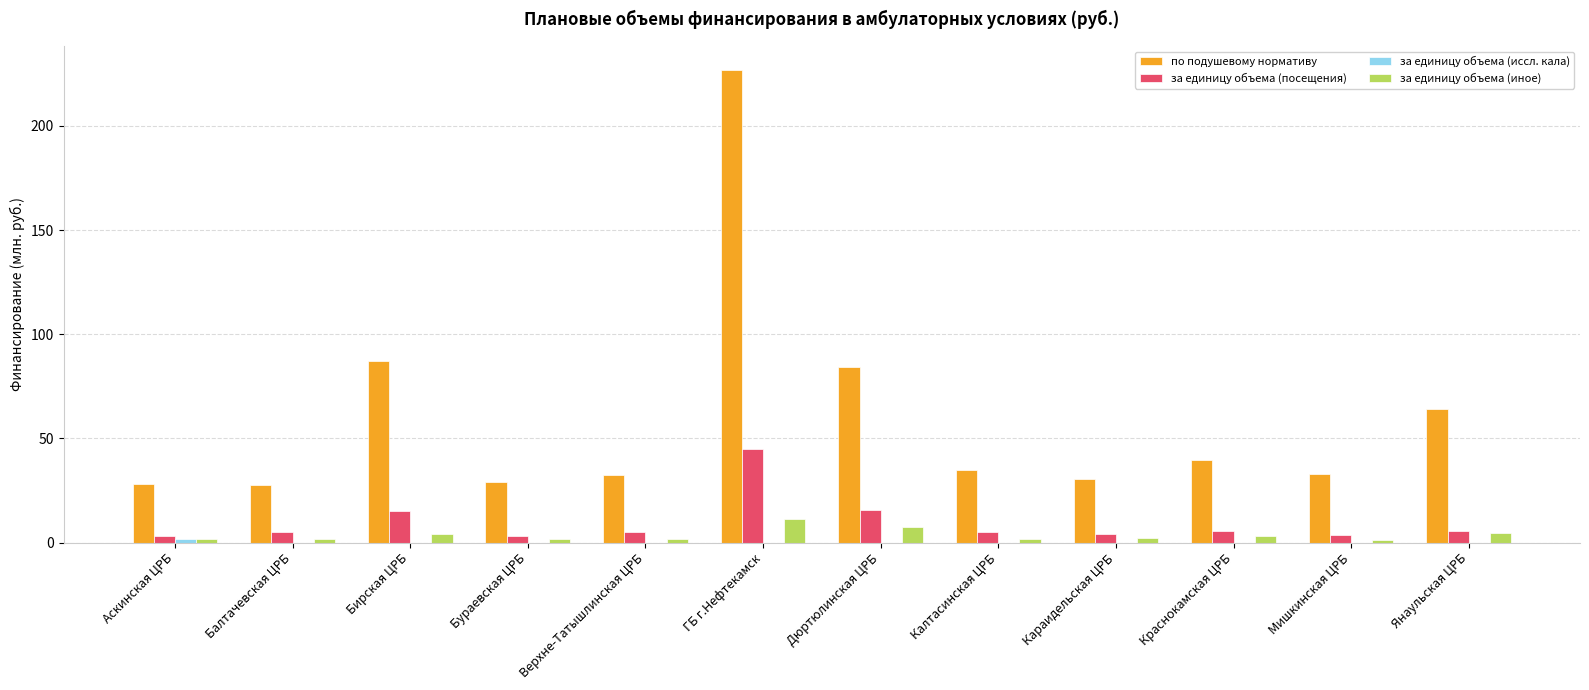

How many series are shown in this chart?

4